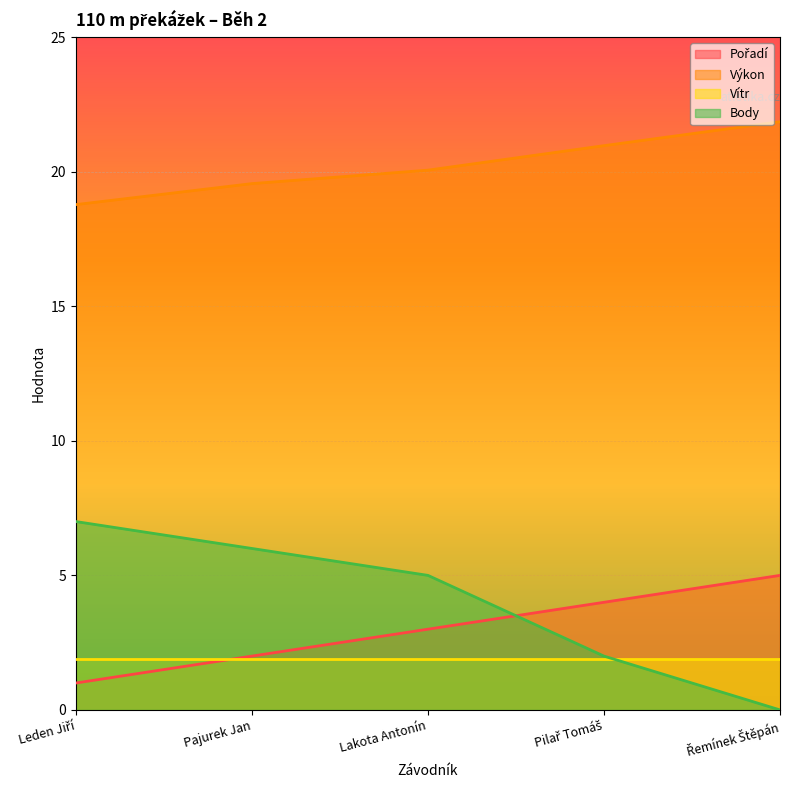

Is the value of Body at Pajurek Jan greater than the value of Vítr at Pajurek Jan?

Yes